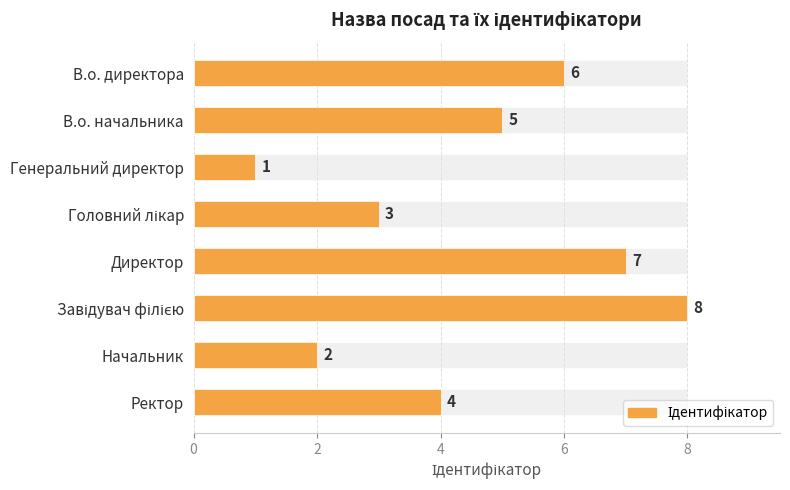

How many values are between 3 and 7?

5